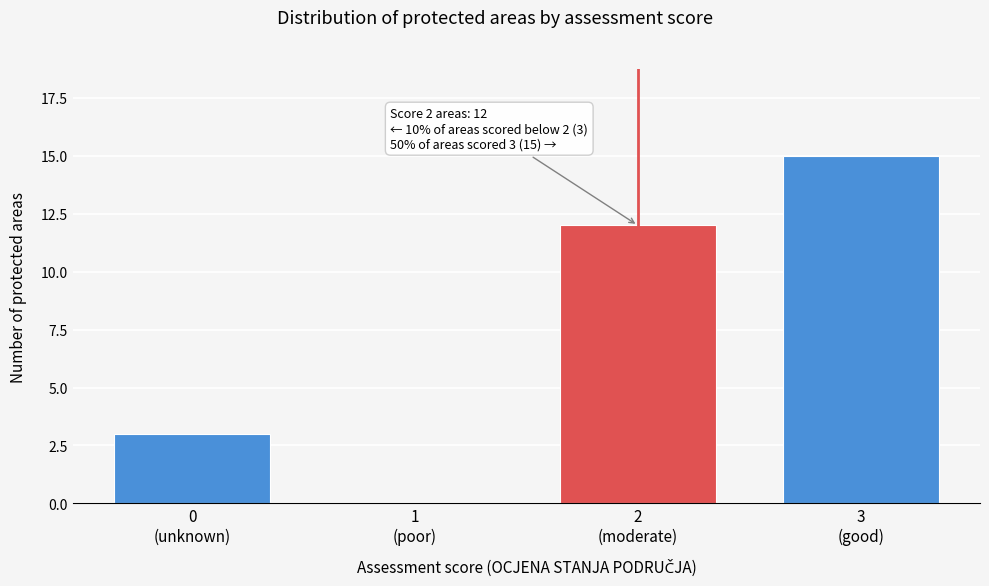

What is the greatest value displayed?

15